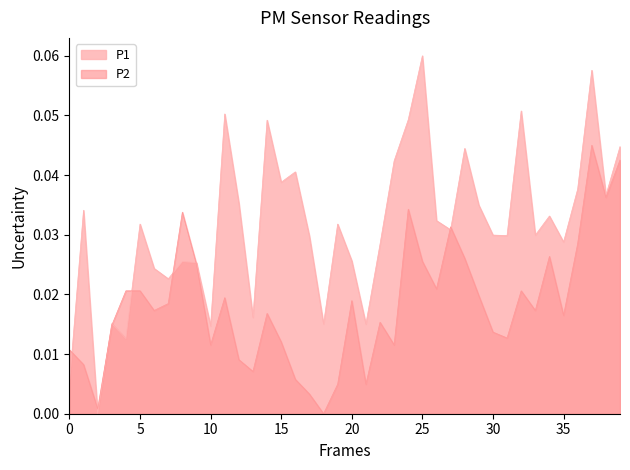

Reading right to left, extract all data points from this chart.

P1: 0.0	0.0	0.1	0.0	0.0	0.0	0.0	0.1	0.0	0.0	0.0	0.0	0.0	0.0	0.1	0.0	0.0	0.0	0.0	0.0	0.0	0.0	0.0	0.0	0.0	0.0	0.0	0.0	0.1	0.0	0.0	0.0	0.0	0.0	0.0	0.0	0.0	0.0	0.0	0.0
P2: 0.0	0.0	0.0	0.0	0.0	0.0	0.0	0.0	0.0	0.0	0.0	0.0	0.0	0.0	0.0	0.0	0.0	0.0	0.0	0.0	0.0	0.0	0.0	0.0	0.0	0.0	0.0	0.0	0.0	0.0	0.0	0.0	0.0	0.0	0.0	0.0	0.0	0.0	0.0	0.0